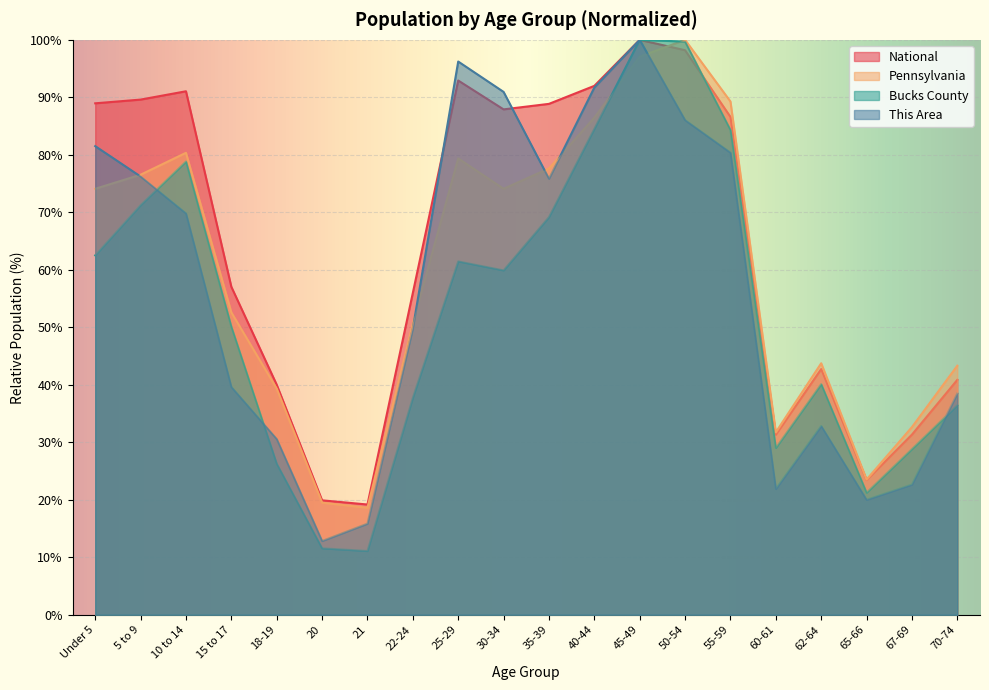

Which category has the lowest value in the Bucks County series?

21